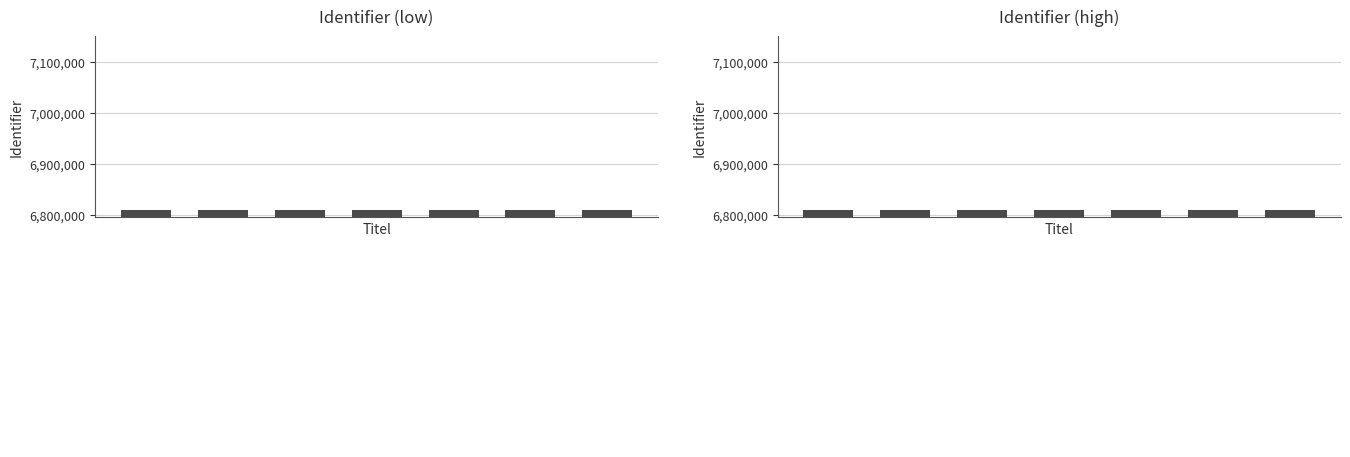

Where does the Identifier (low) series first go above 6809195?

4